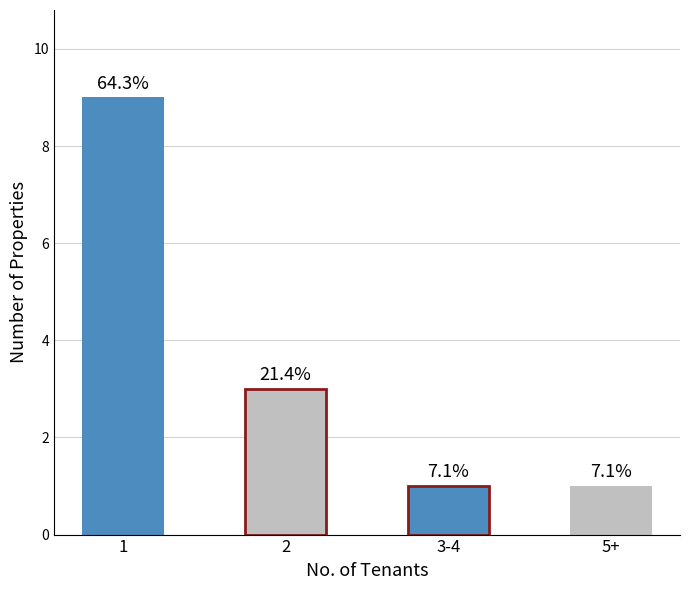

Where is the data nearest to the value 5?

2